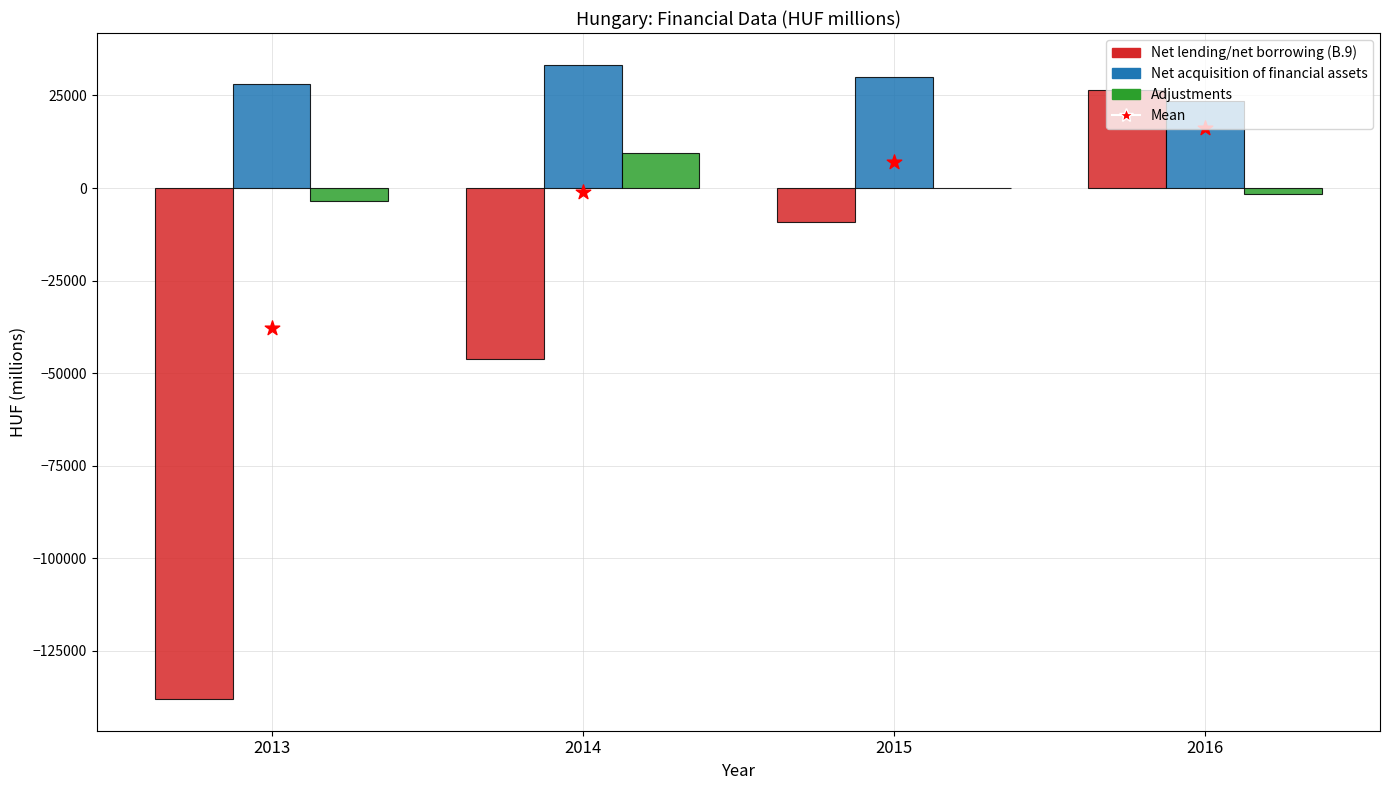

Which series has the largest total across all categories?

Net acquisition of financial assets